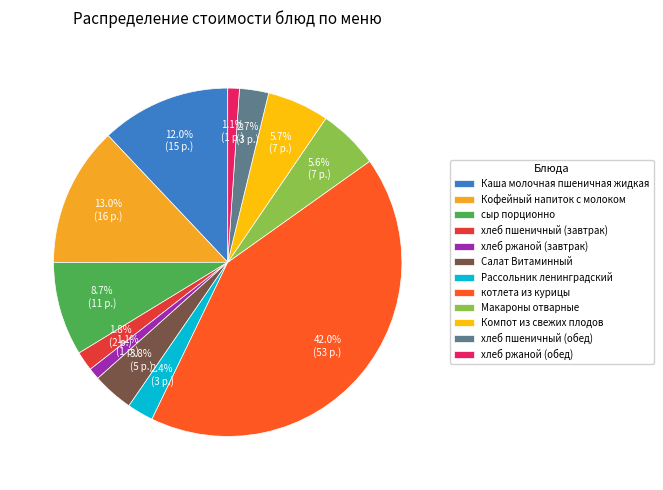

Is there any slice that represents more than half of the pie?

No